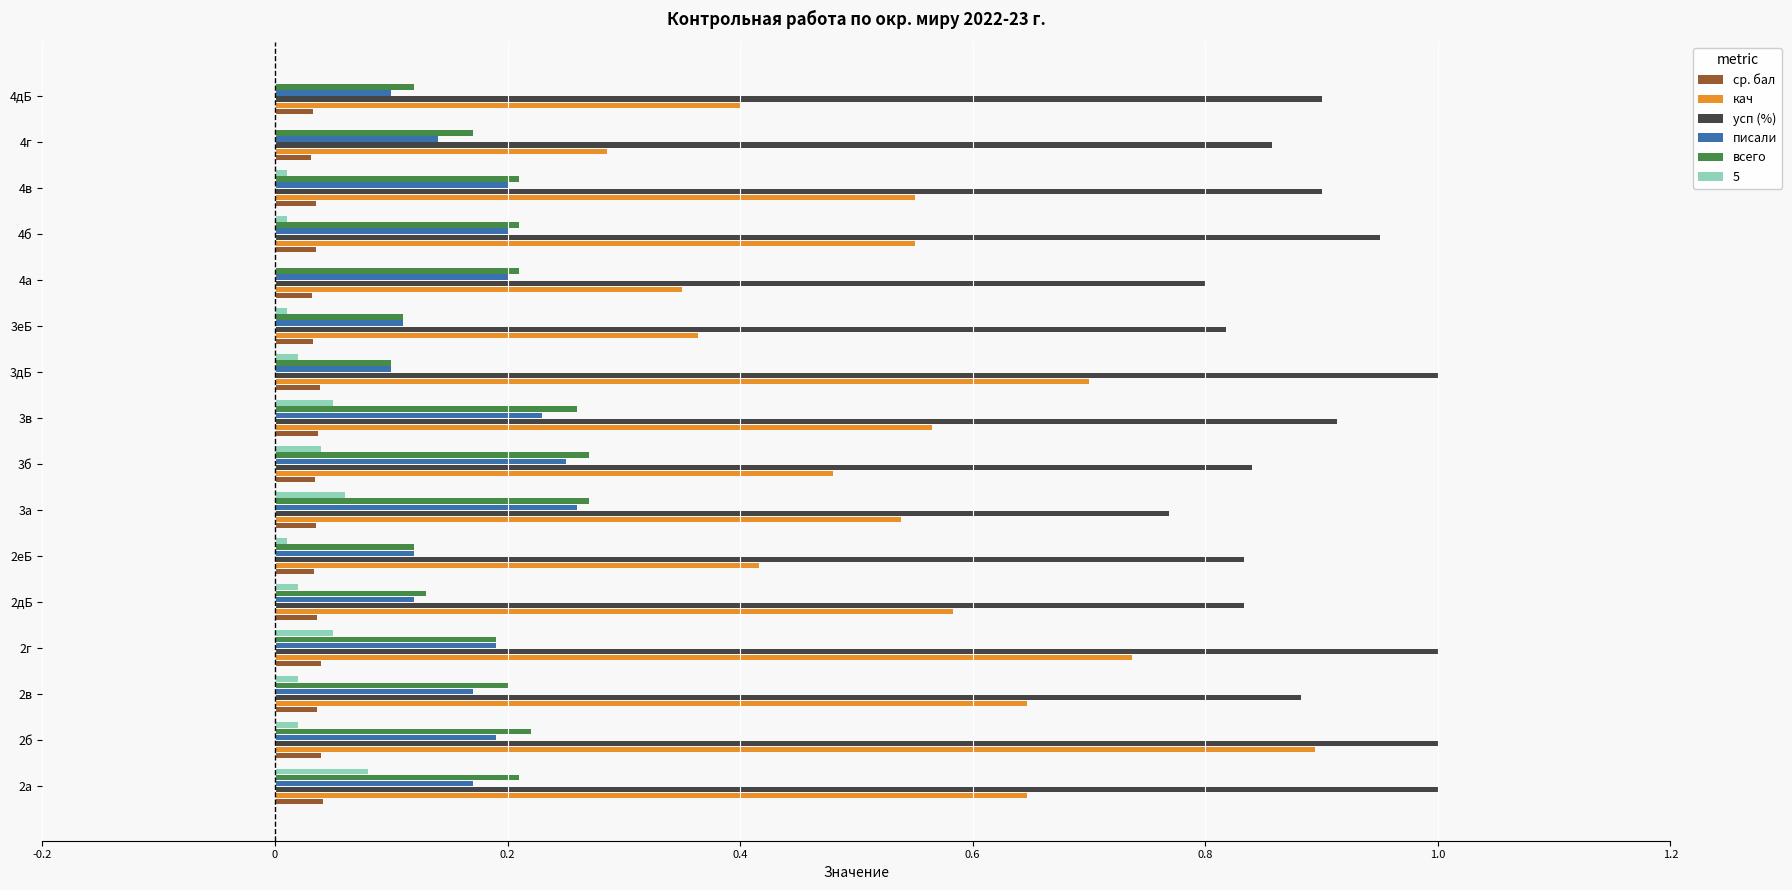

Is the value of усп (%) at 3в greater than the value of всего at 4дБ?

Yes